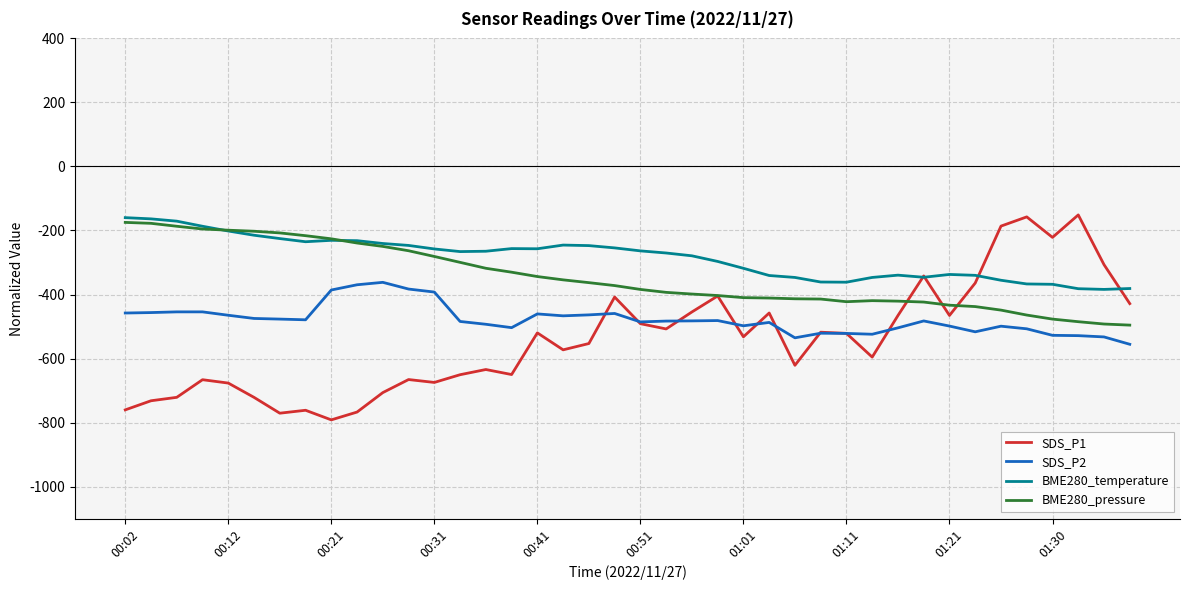

True or false: SDS_P2 and BME280_pressure cross at least once.

False